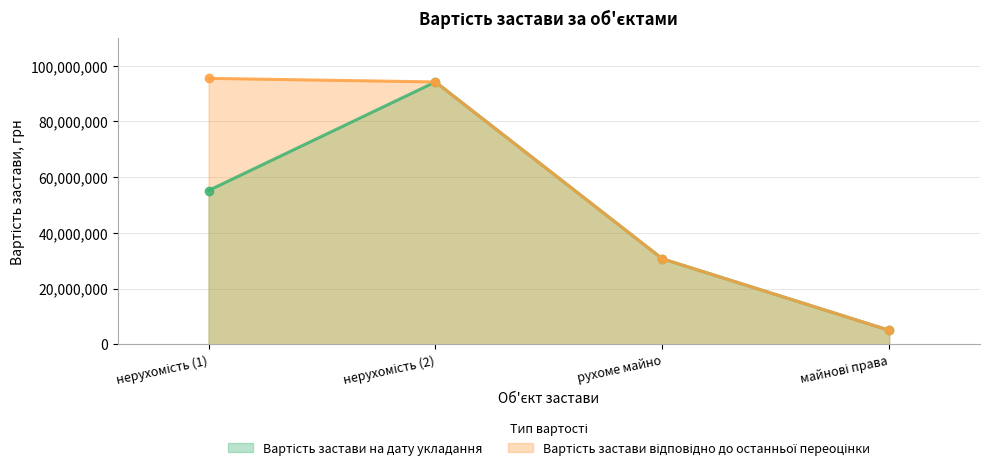

True or false: Вартість застави відповідно до останньої переоцінки and Вартість застави на дату укладання cross at least once.

False